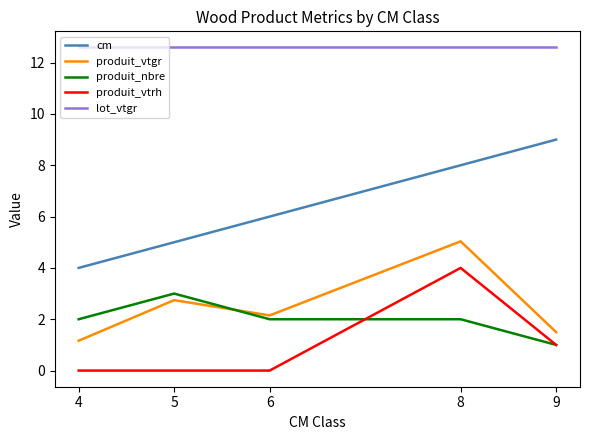

At how many categories does at least one series exceed 7?

5